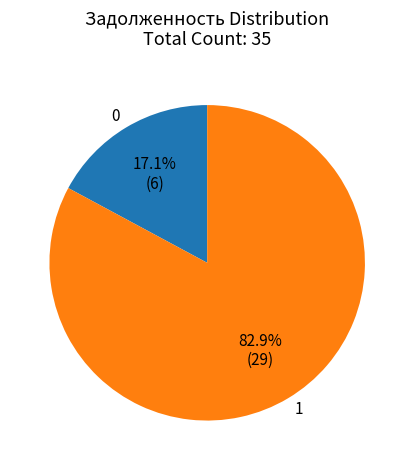

Combined, do 0 and 1 account for over 50%?

Yes